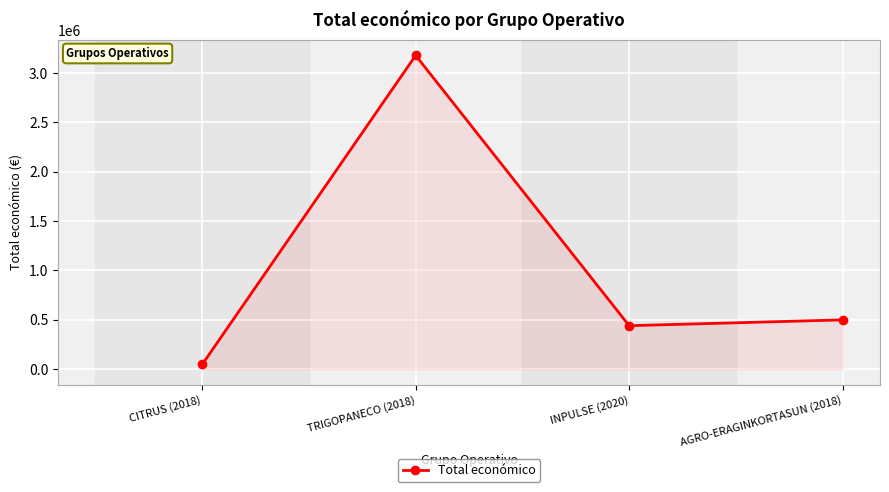

Reading left to right, what are all the values shown in this chart?

46300	3178596	439594	498488